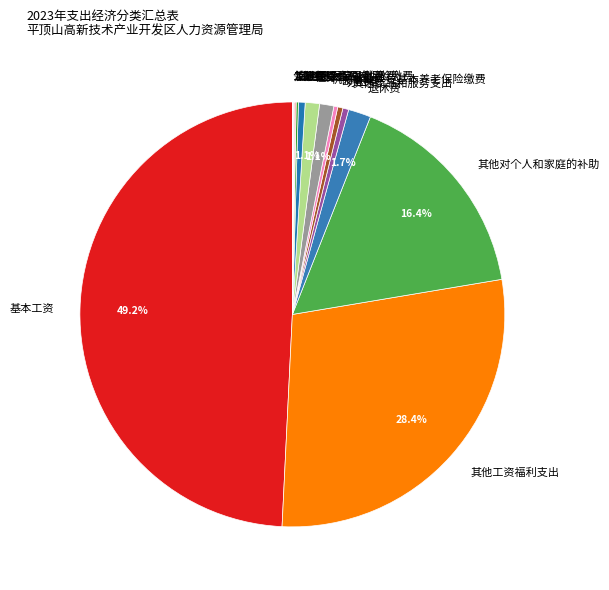

What percentage do 基本工资 and 机关事业单位基本养老保险缴费 together represent?

50.3%